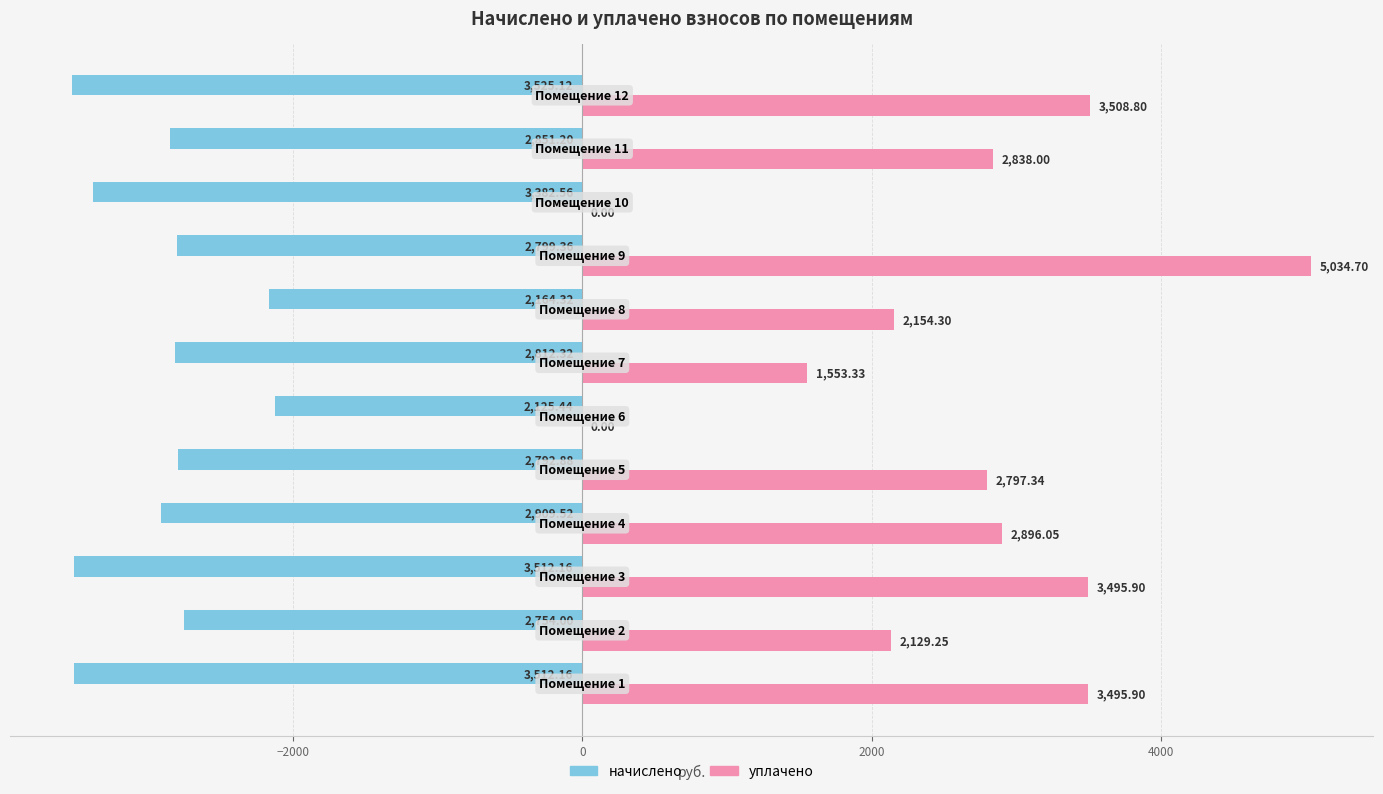

Which series has the largest total across all categories?

уплачено